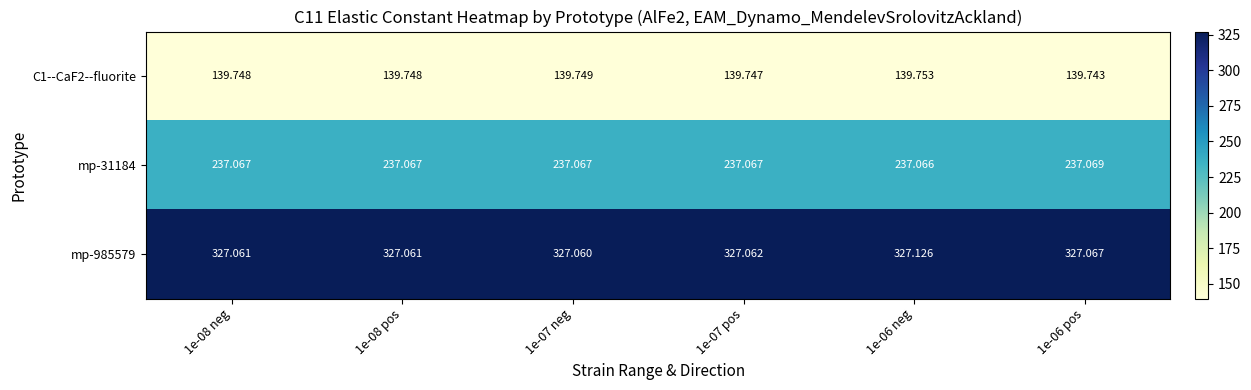

At how many categories does at least one series exceed 226?

6